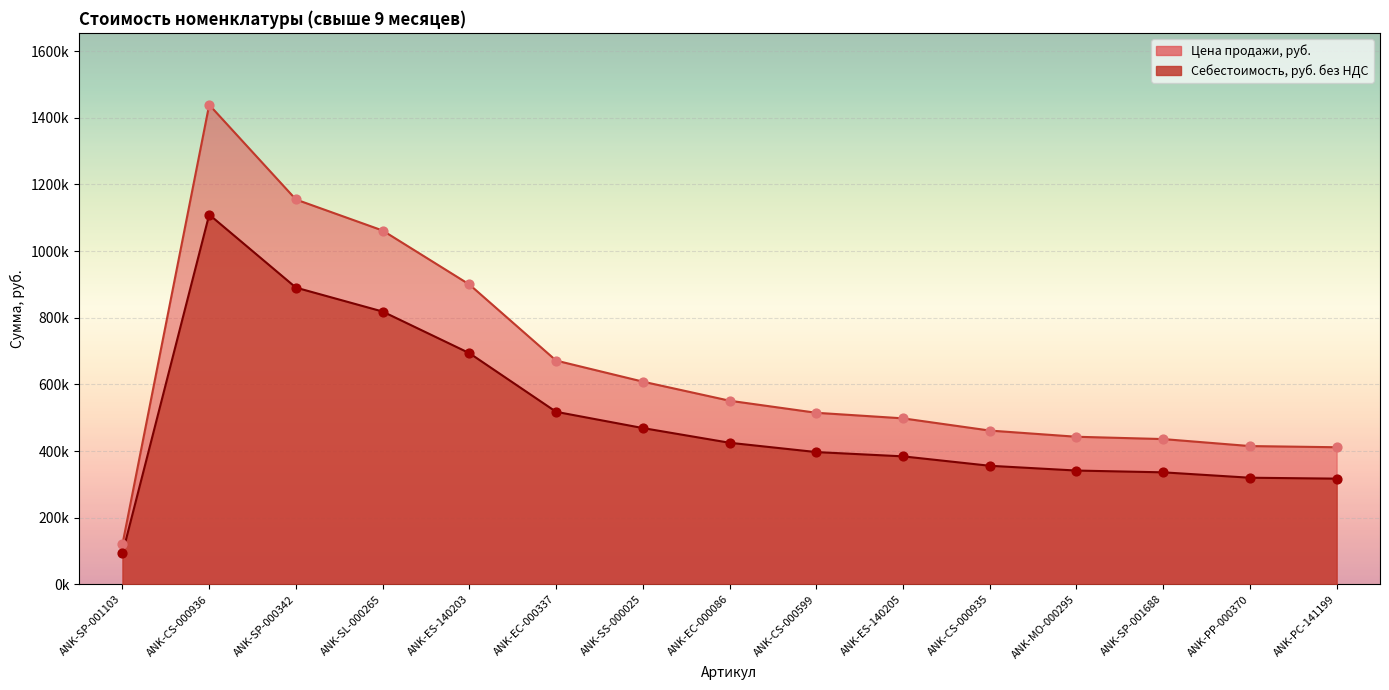

Which series has the widest spread of Y values?

Себестоимость, руб. без НДС